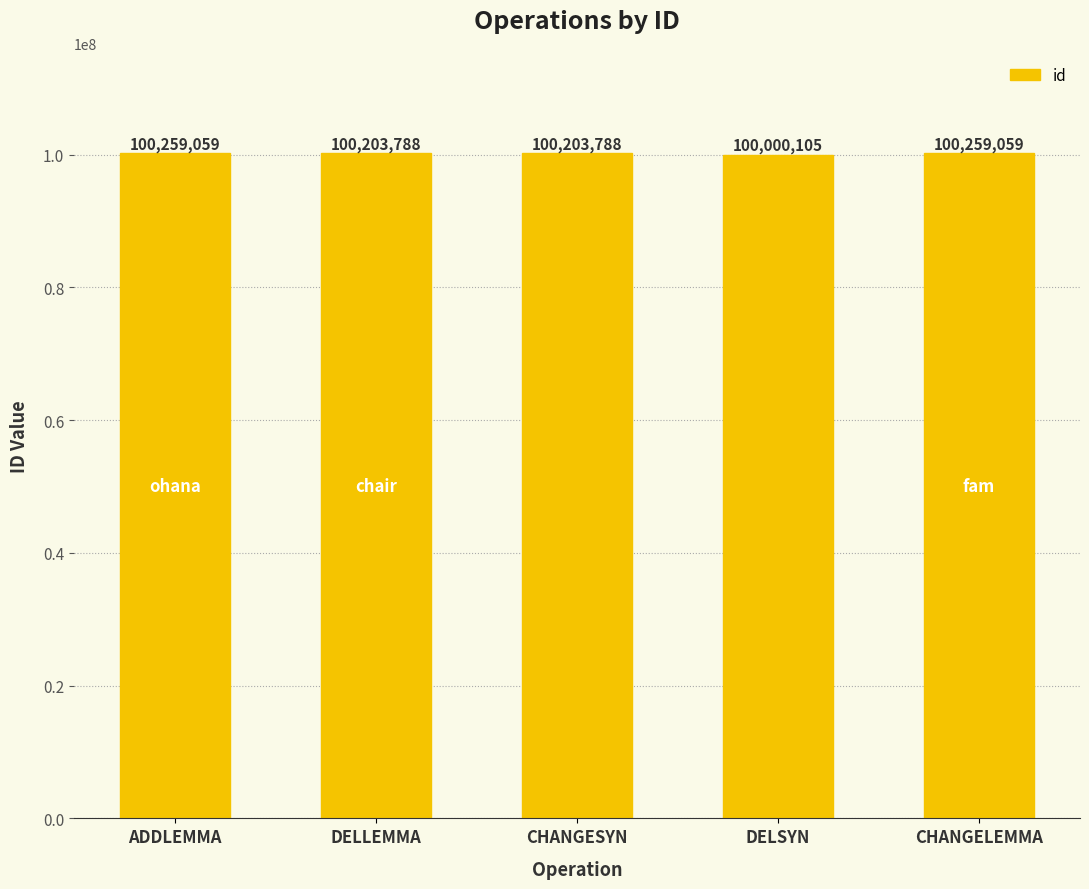

Count the values in the range 100203788 to 100259059.

4